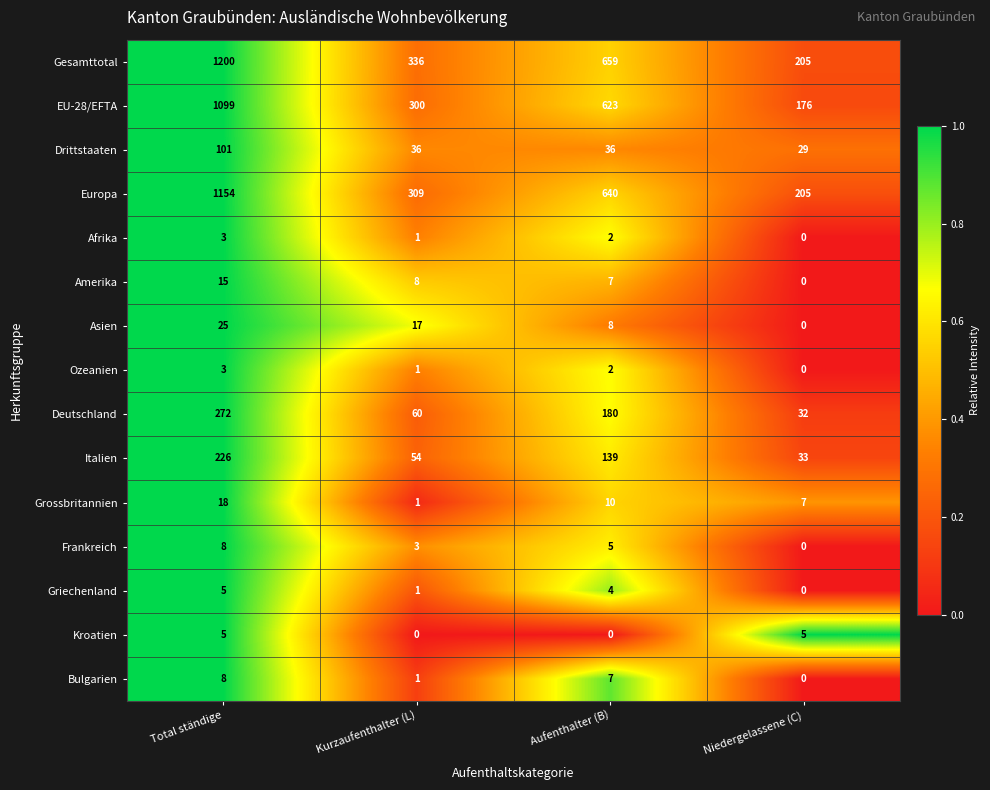

What is the greatest value displayed?

1200